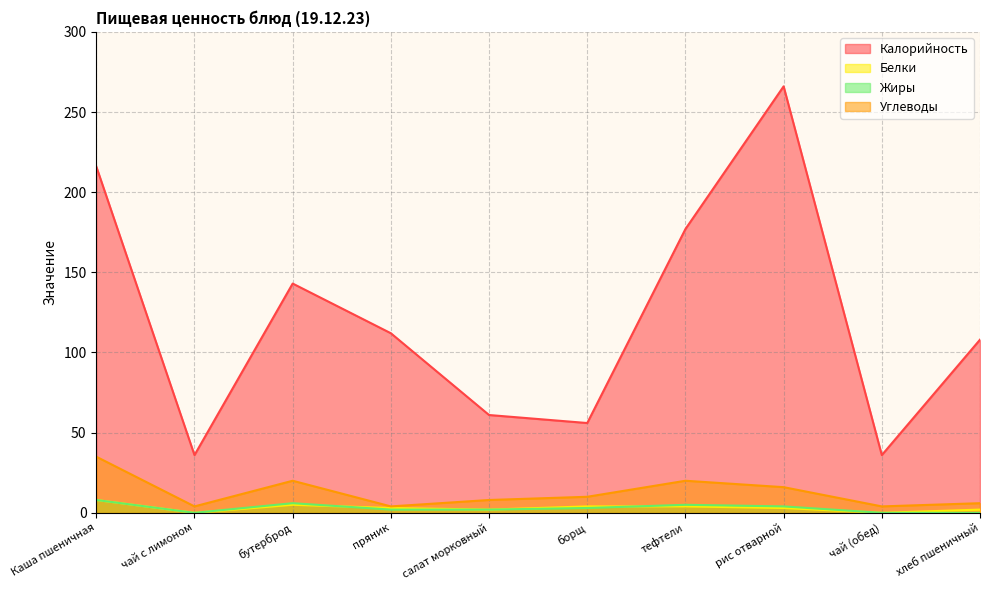

True or false: Углеводы and Белки cross at least once.

False